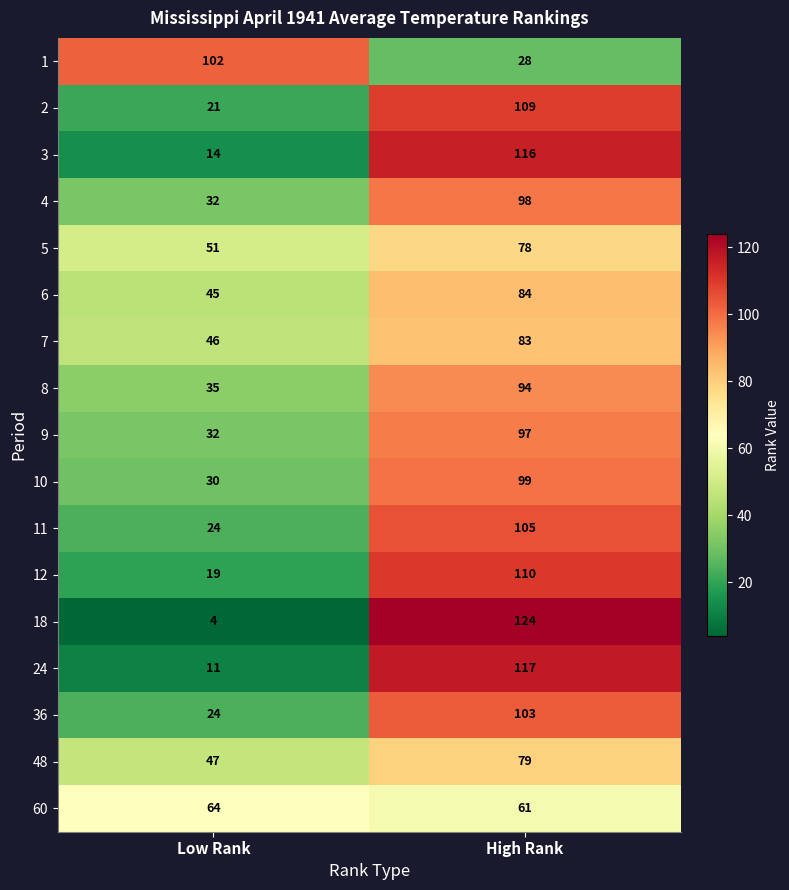

At which label does 10 reach its minimum?

Low Rank